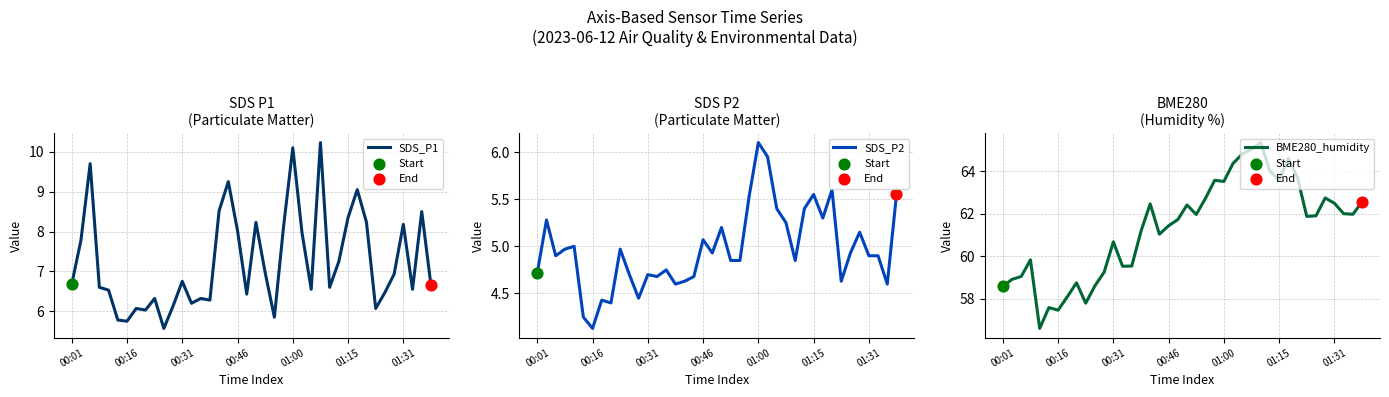

Which series has the largest total across all categories?

BME280_humidity